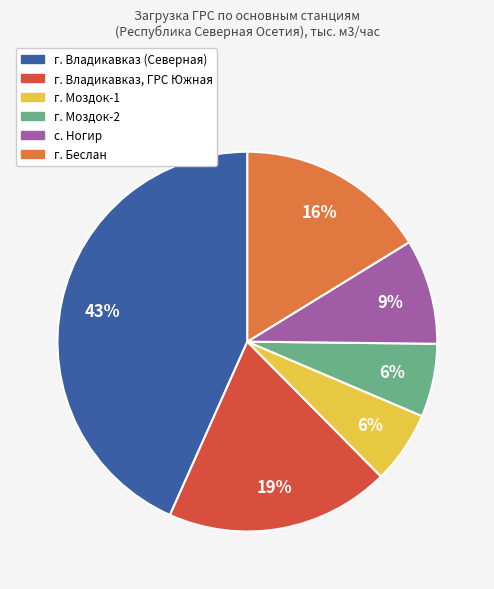

Approximately how many times larger is the value at г. Моздок-2 compared to г. Беслан?

0.4